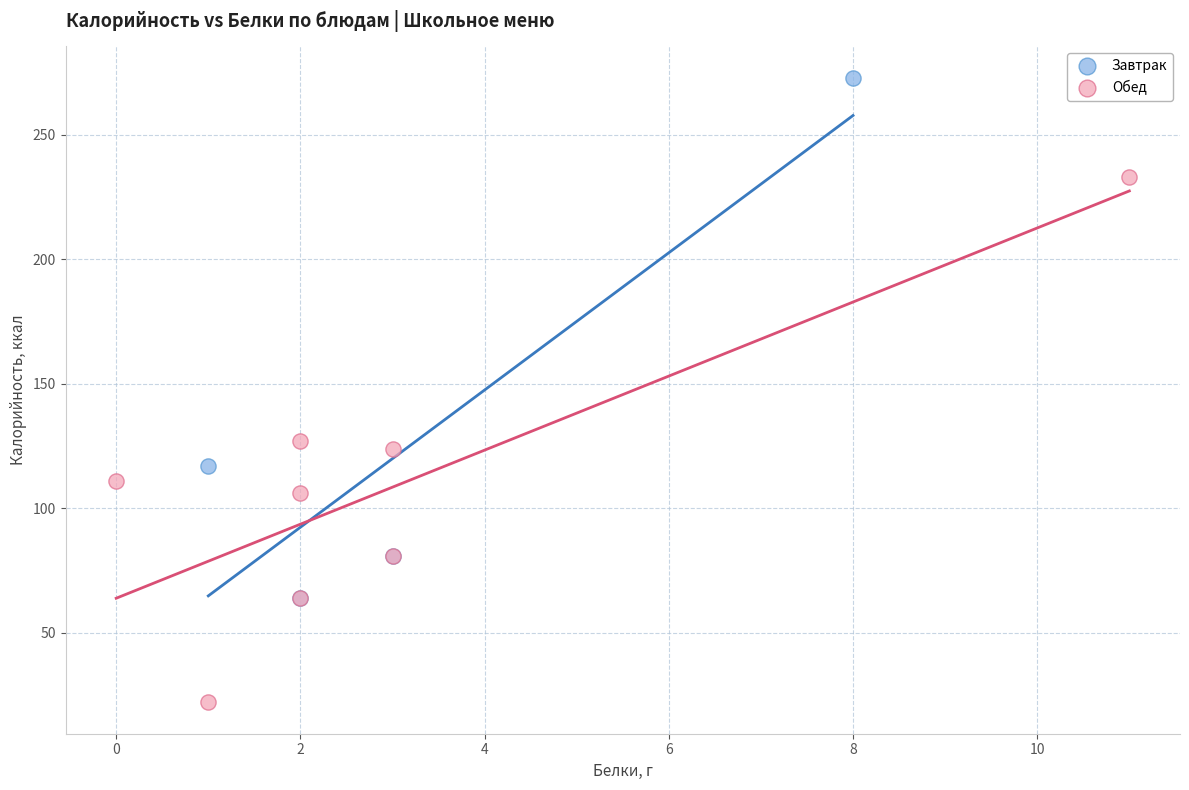

Which series reaches the maximum Y coordinate?

Завтрак